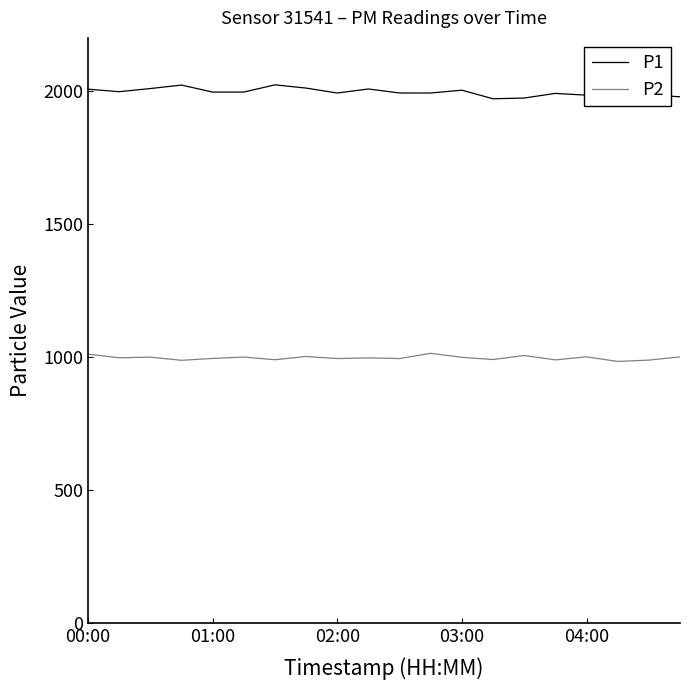

Rank the series by their average value, from lowest to highest.

P2, P1